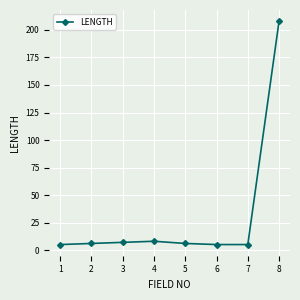

True or false: the data shows 5 at 6.

True